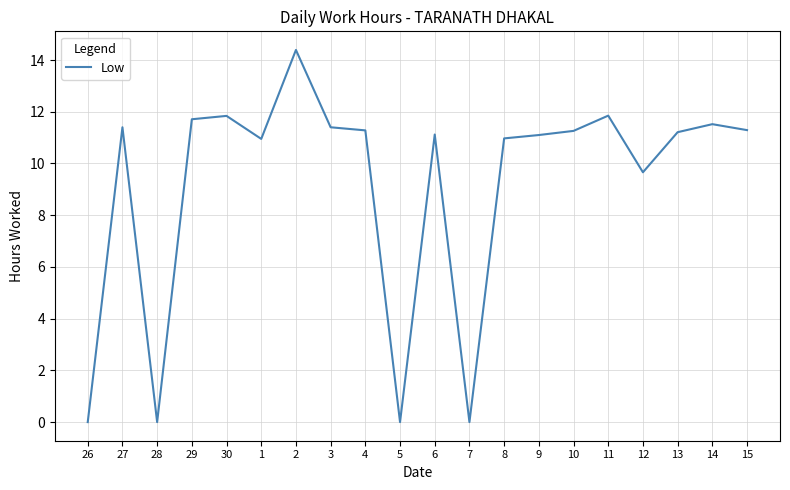

What is the greatest value displayed?

14.4